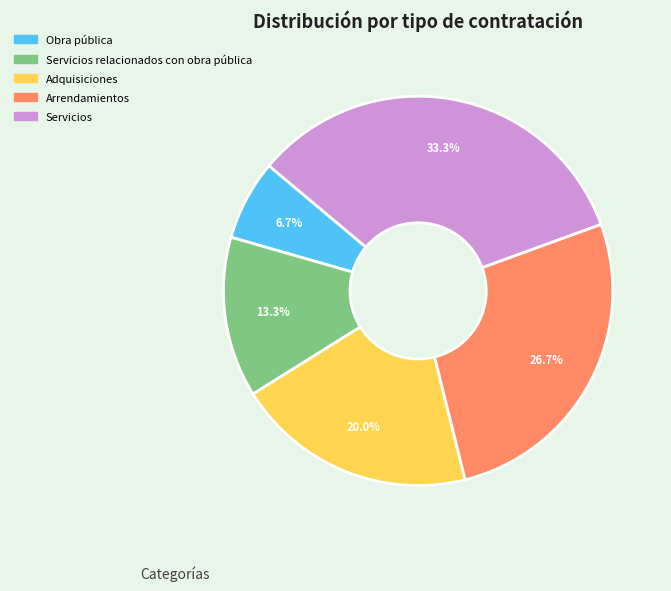

Does any single category account for the majority?

No